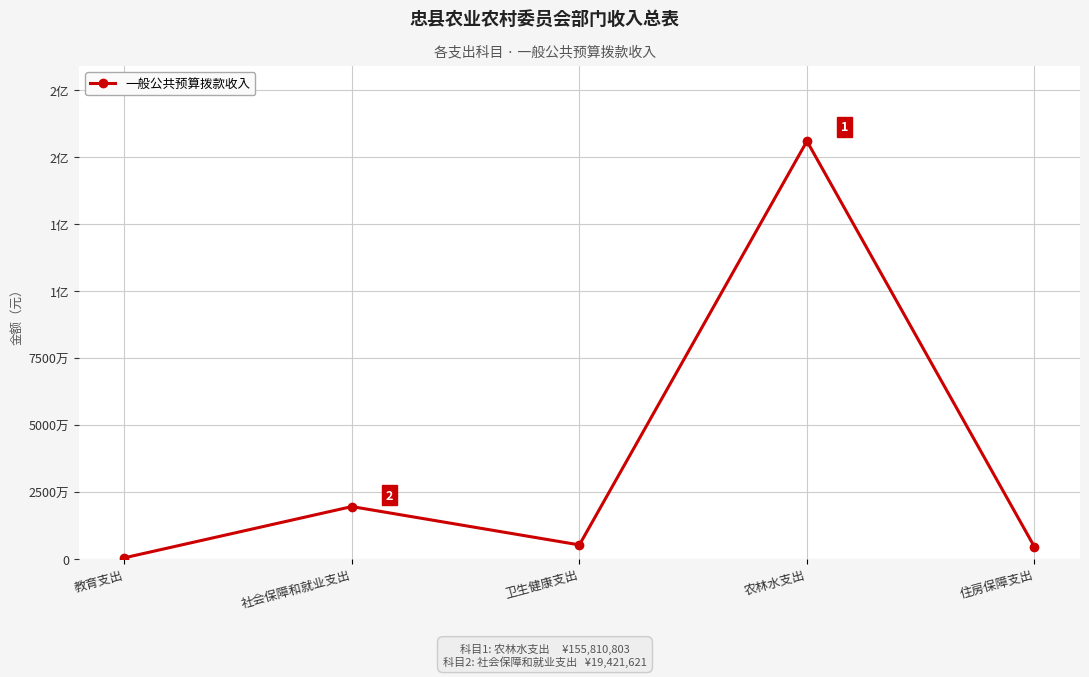

What is the label of the 4th point from the right?

社会保障和就业支出